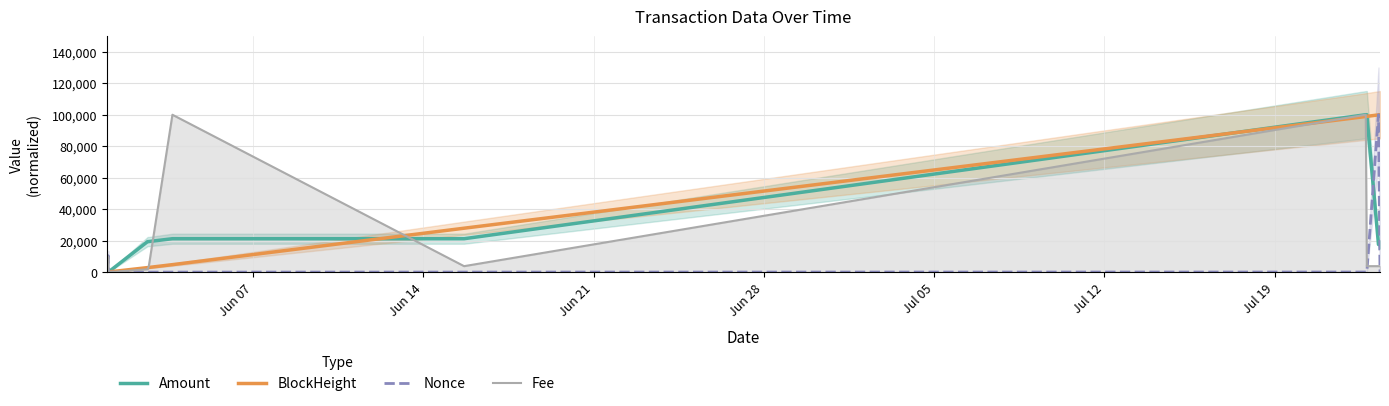

What is the maximum value for BlockHeight?

100000.0